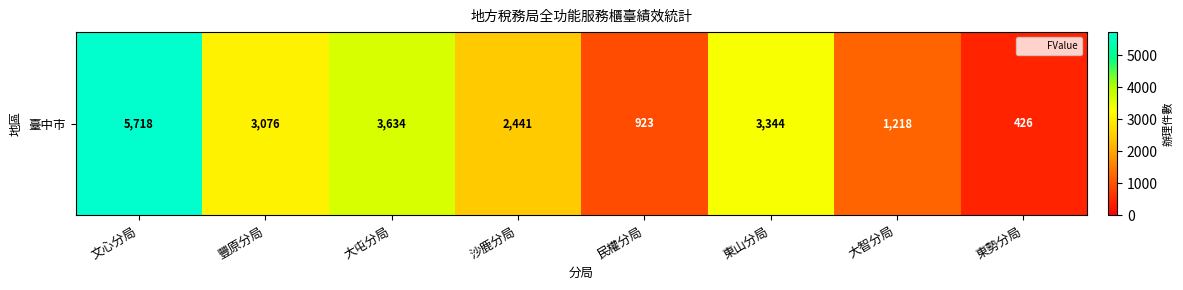

Which label corresponds to the largest value in the chart?

文心分局